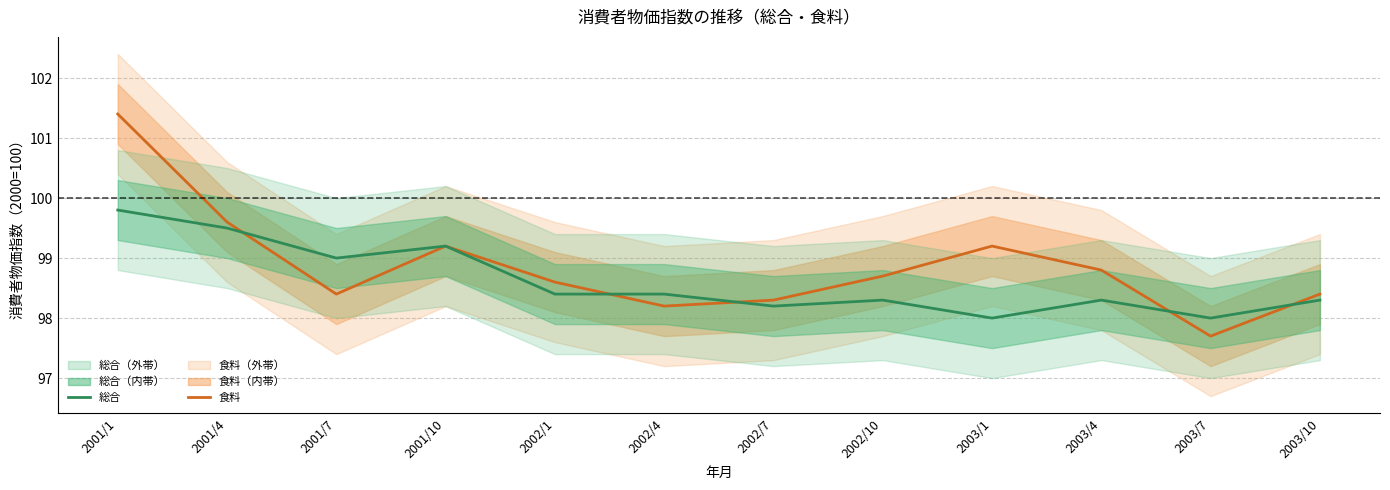

Reading left to right, what are all the values shown in this chart?

食料: 2001/1=101.4	2001/4=99.6	2001/7=98.4	2001/10=99.2	2002/1=98.6	2002/4=98.2	2002/7=98.3	2002/10=98.7	2003/1=99.2	2003/4=98.8	2003/7=97.7	2003/10=98.4
総合: 2001/1=99.8	2001/4=99.5	2001/7=99.0	2001/10=99.2	2002/1=98.4	2002/4=98.4	2002/7=98.2	2002/10=98.3	2003/1=98.0	2003/4=98.3	2003/7=98.0	2003/10=98.3